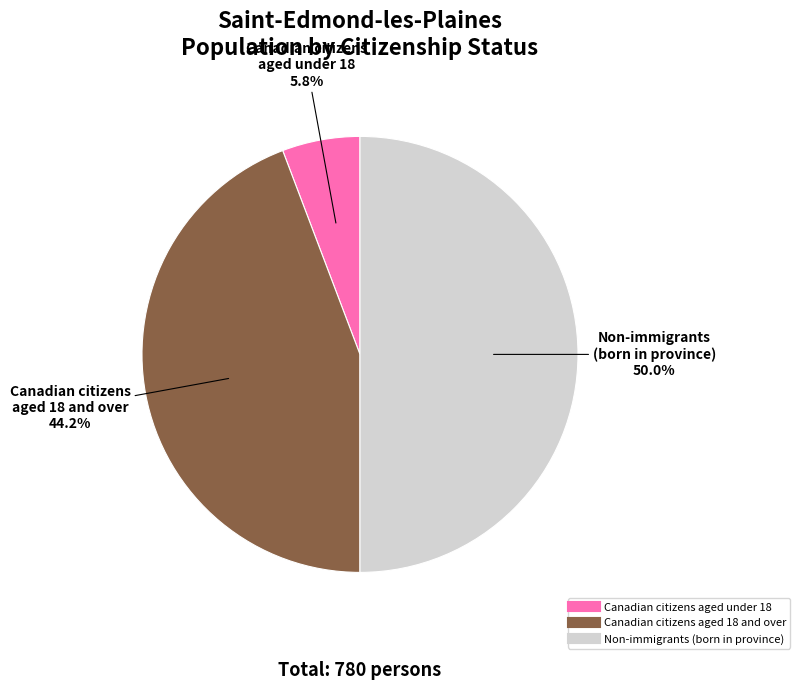

Count the number of slices in the pie.

3